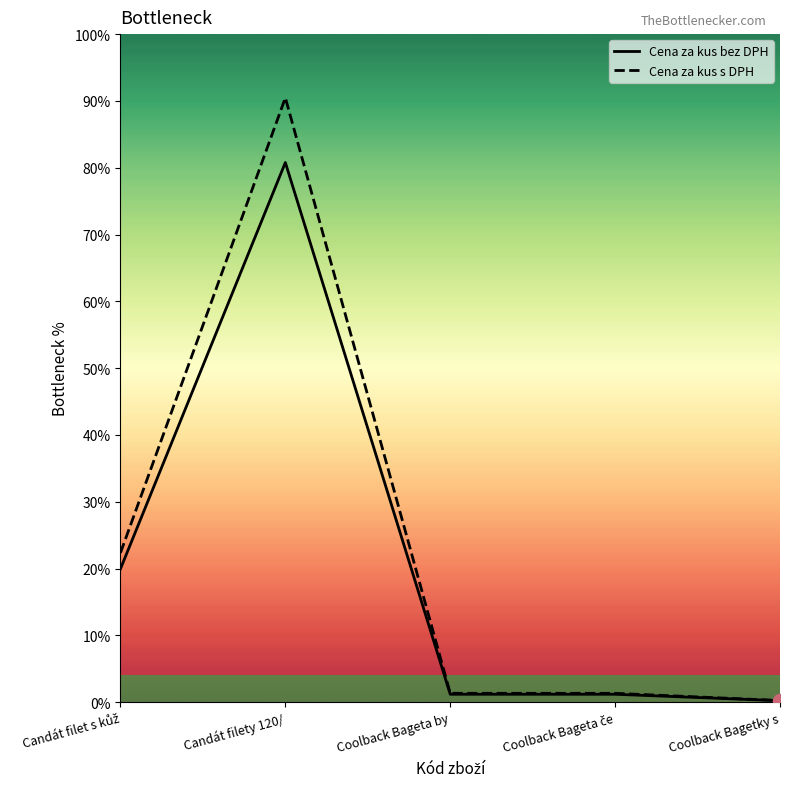

Is this an area chart (filled region under the line)?

No